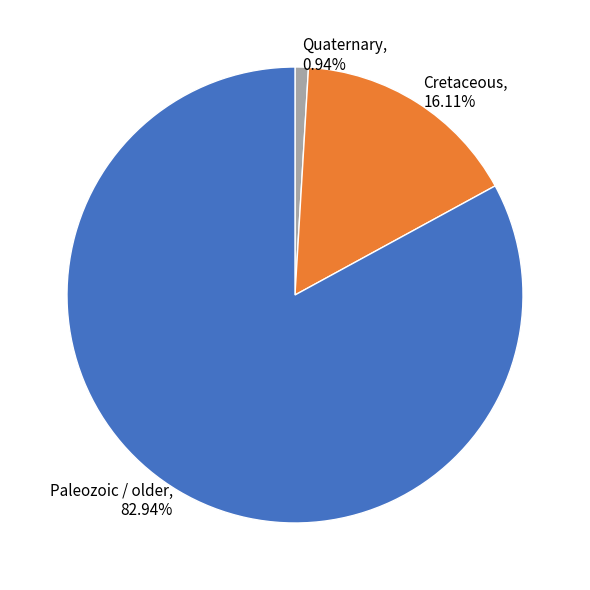

Which category has the smallest portion of the pie?

Quaternary, 0.94%